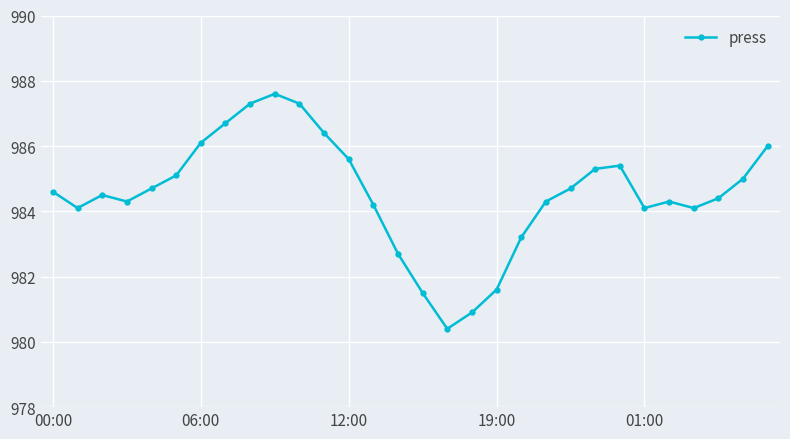

What is the average value?

984.5